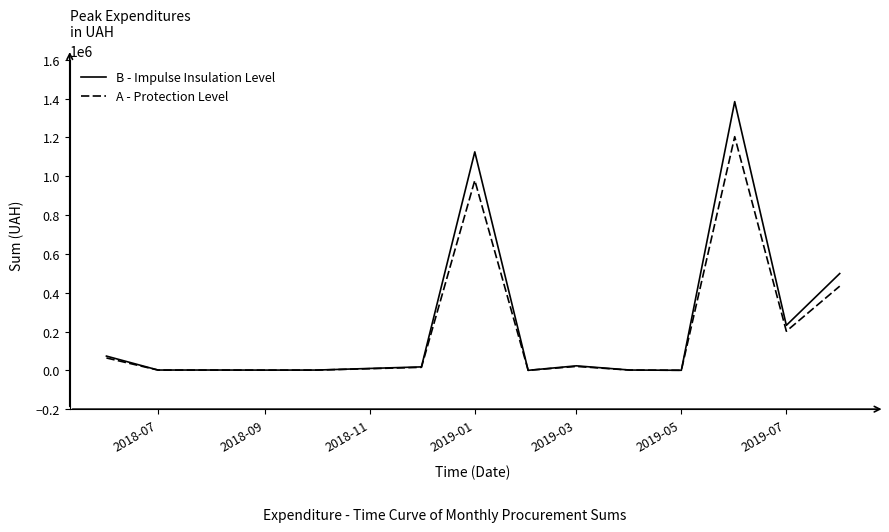

What is the maximum value for A - Protection Level?

1203515.1